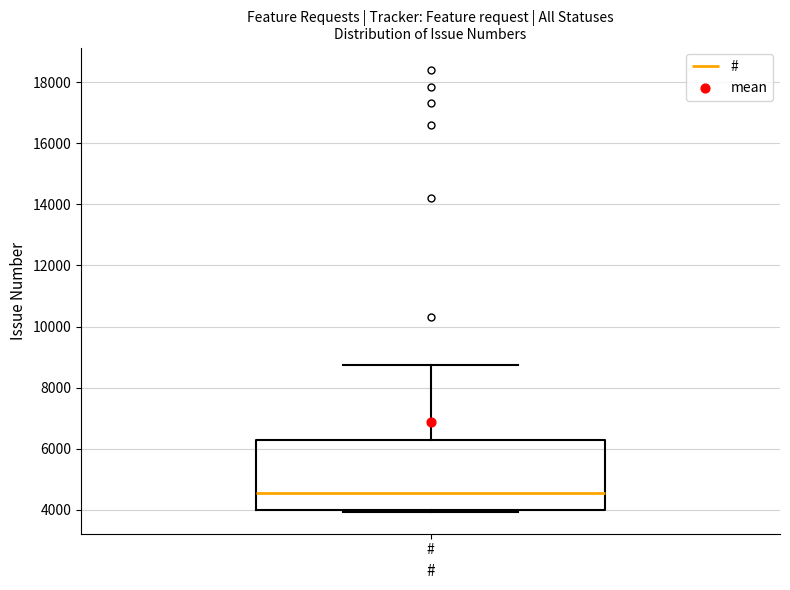

Read this box plot against the y-axis: the position of the median line, the range covered by the box, and the ends of both whiskers. The values are not printed on the chart, so give them approximately, as read against the axis.

median 4600, box 4000 to 6200, whiskers 4000 (just below the box's lower edge) to 8800